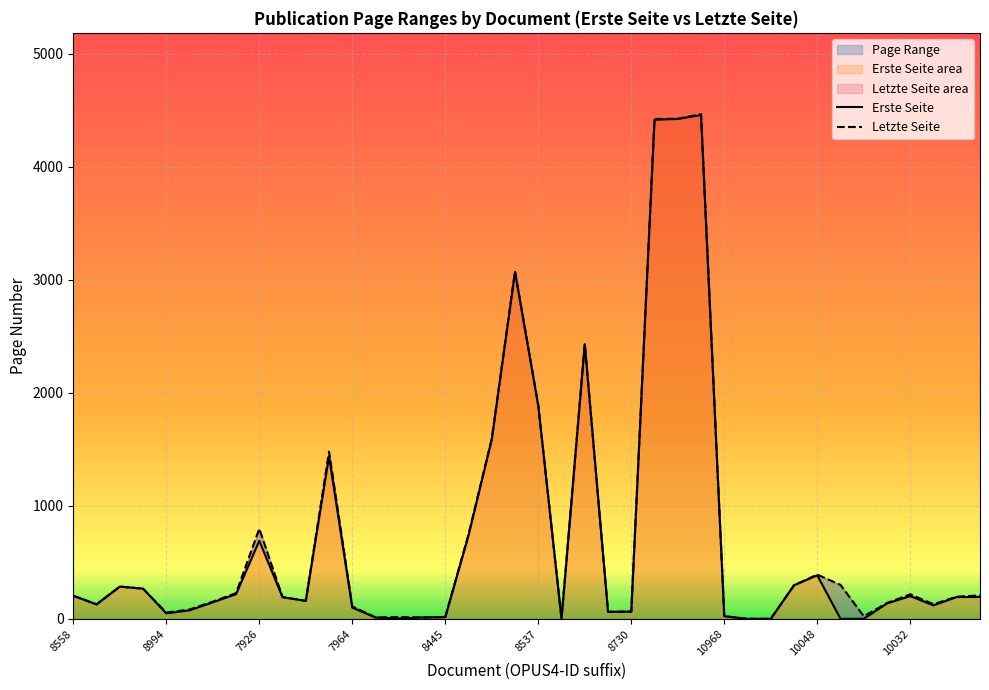

Rank the series by their maximum value, from highest to lowest.

Letzte Seite, Erste Seite